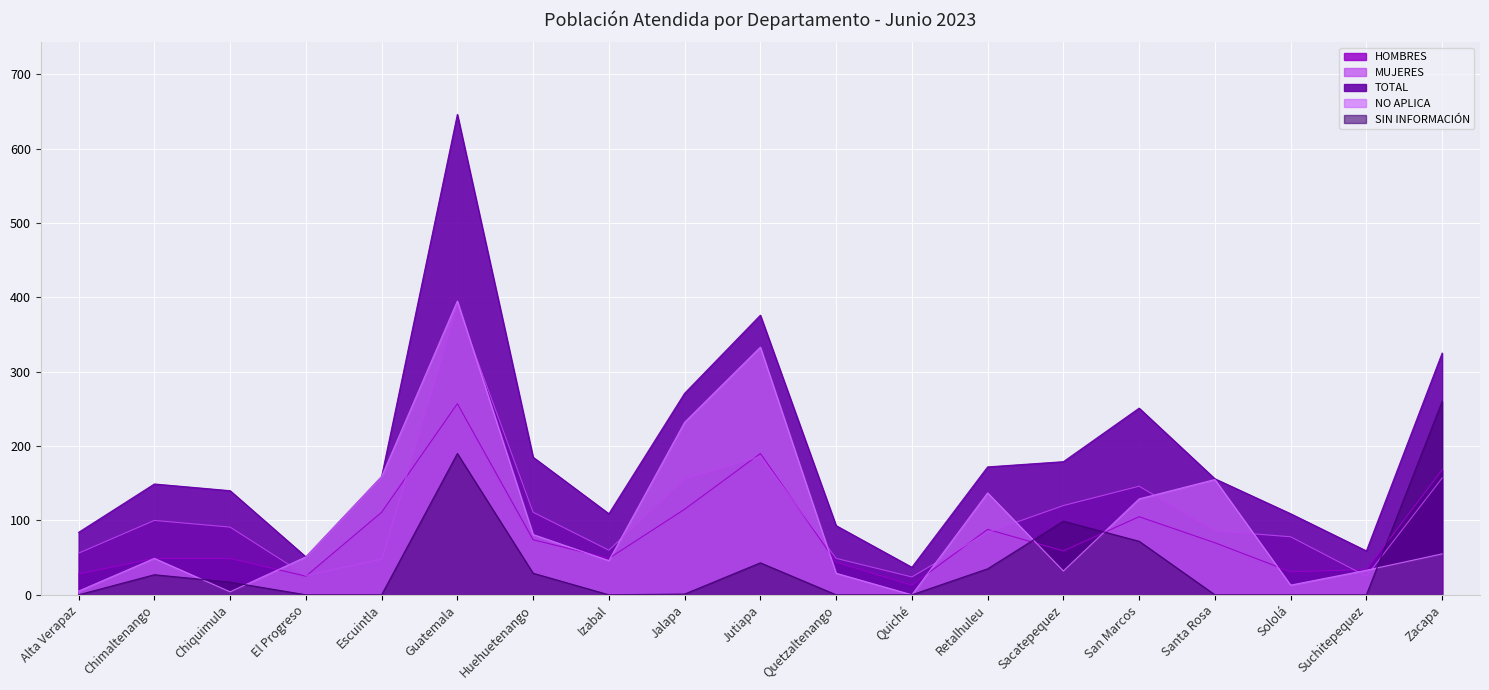

Reading left to right, what are all the values shown in this chart?

HOMBRES: 28	49	49	25	111	257	74	49	115	190	44	13	88	59	105	70	31	34	168
MUJERES: 56	100	91	26	48	389	111	60	156	186	49	24	84	120	146	86	78	25	157
TOTAL: 84	149	140	51	159	646	185	109	271	376	93	37	172	179	251	156	109	59	325
NO APLICA: 5	49	4	51	159	395	81	46	232	333	29	0	137	32	129	155	13	33	55
SIN INFORMACIÓN: 0	27	17	0	0	190	29	0	1	43	0	0	35	99	72	0	0	0	260